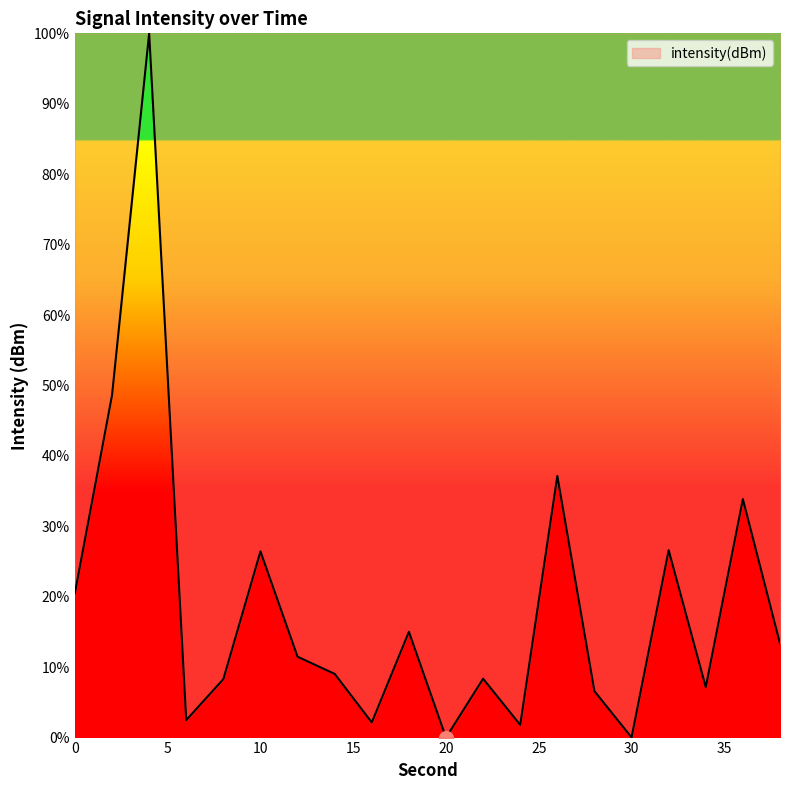

What is the greatest value displayed?

100.0